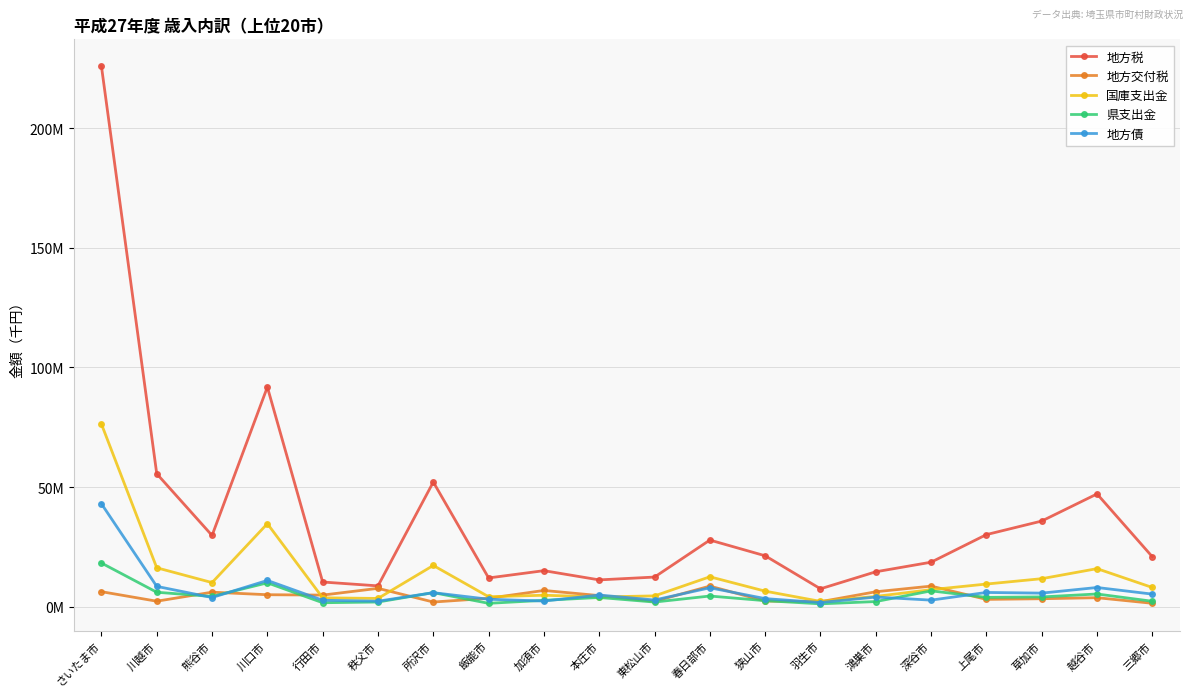

Rank the series at 加須市 from lowest to highest value.

地方債, 県支出金, 国庫支出金, 地方交付税, 地方税